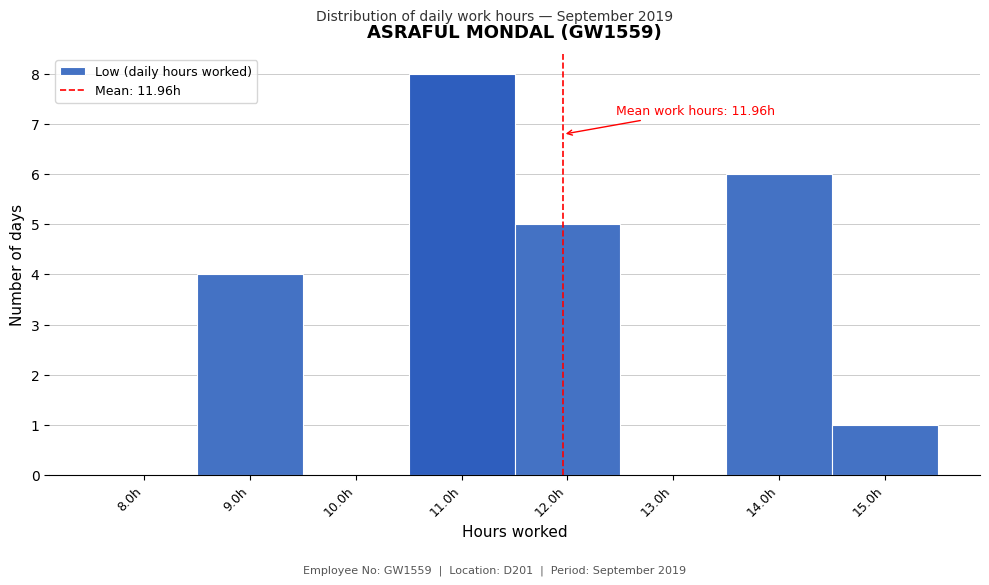

Which range on the x-axis has the tallest bar?

10.5 to 11.5